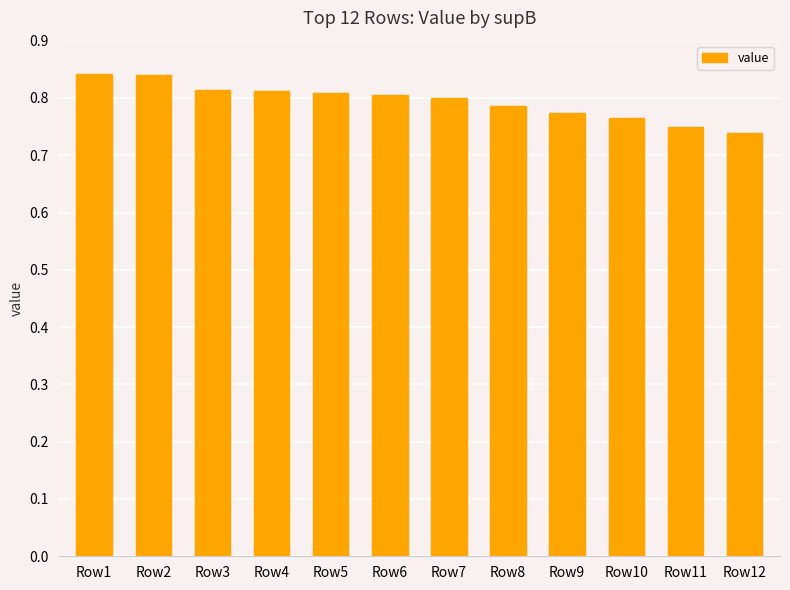

What is the sum of the values at Row4 and Row3?

1.6